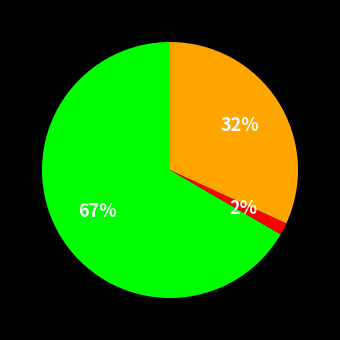

To the nearest percent, what is the average slice percentage?

33%